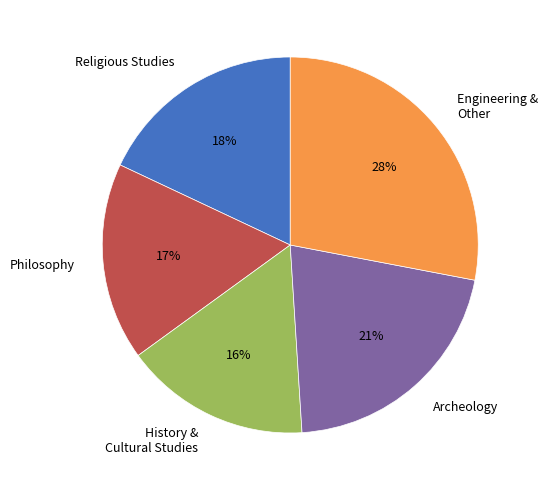

How many segments does this pie chart have?

5